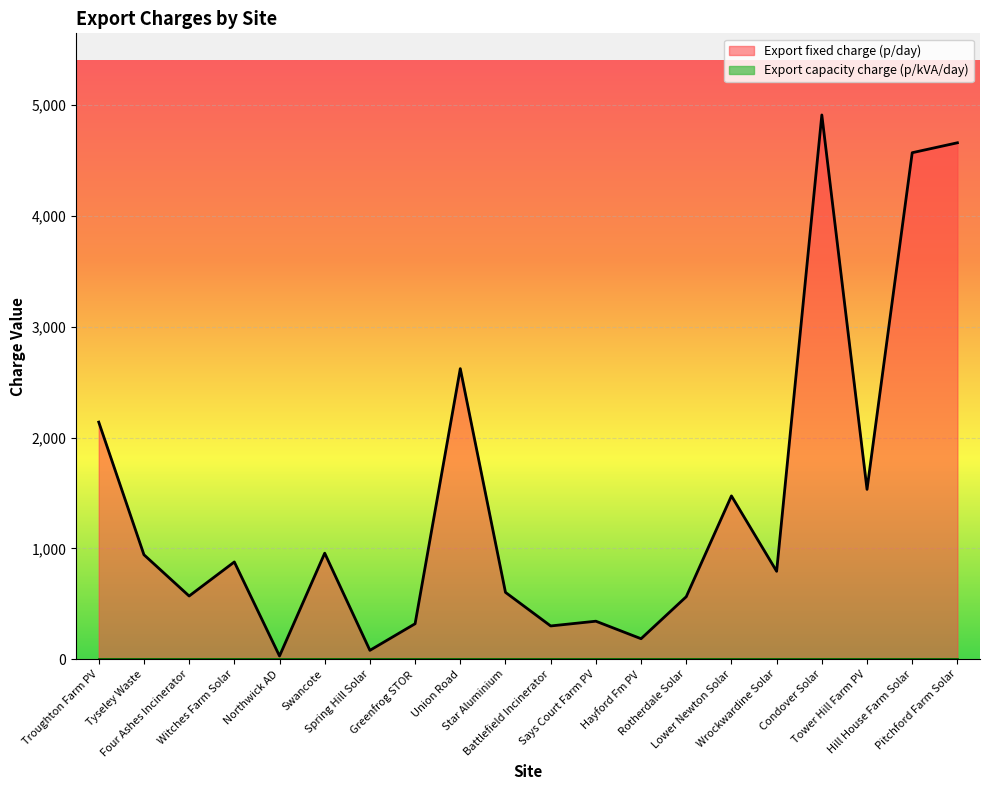

True or false: there are more than 0 points higher than both neighbors.

True